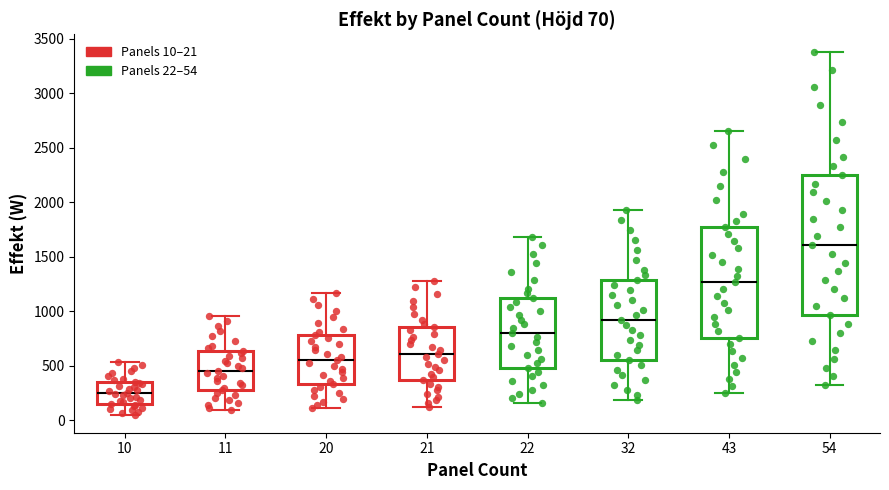

Which box's median line is the highest?

54